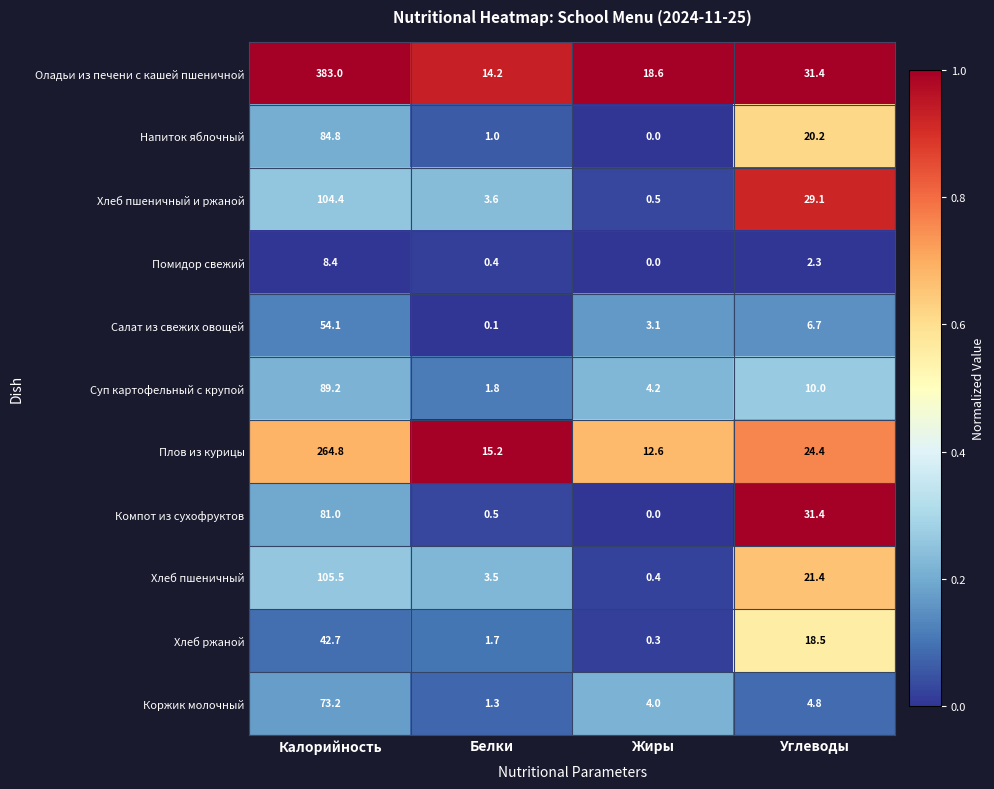

Is it true that Напиток яблочный equals 144.2 at Калорийность?

False